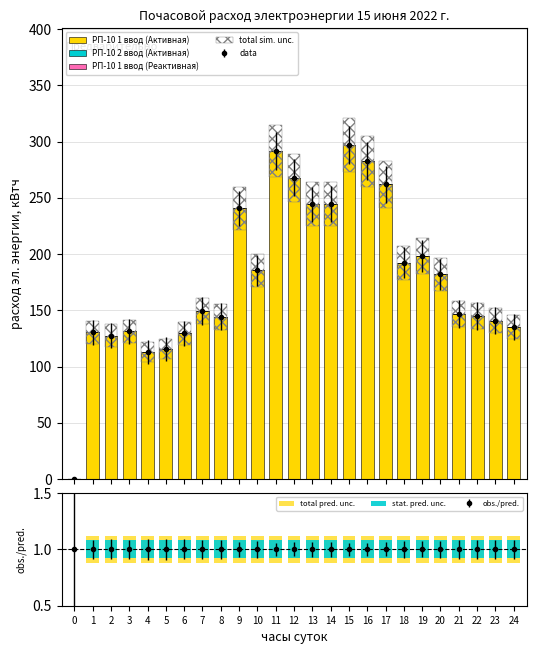

Rank the series by their maximum value, from lowest to highest.

РП-10 2 ввод (Активная), РП-10 1 ввод (Реактивная), stat. pred. unc., total pred. unc., total sim. unc., РП-10 1 ввод (Активная)